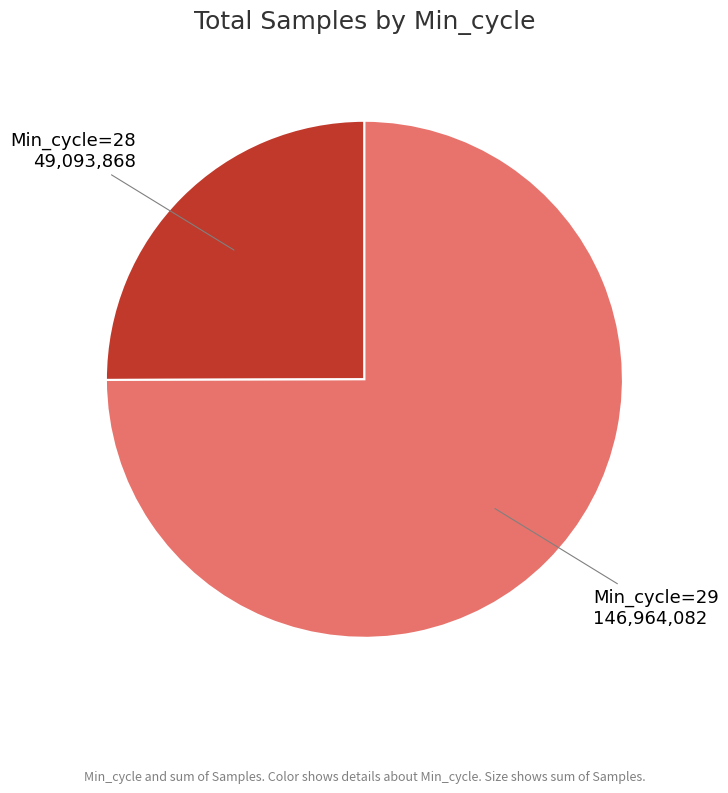

Which category has the smallest portion of the pie?

Min_cycle=28